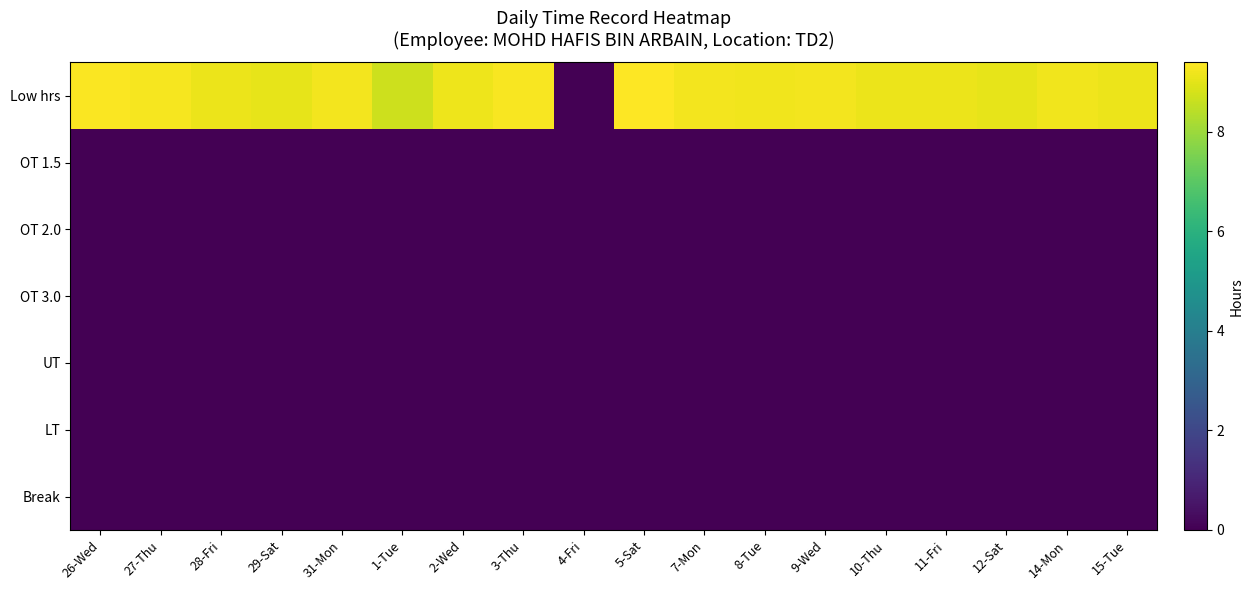

Which series changed the most between 3-Thu and 10-Thu?

Low hrs